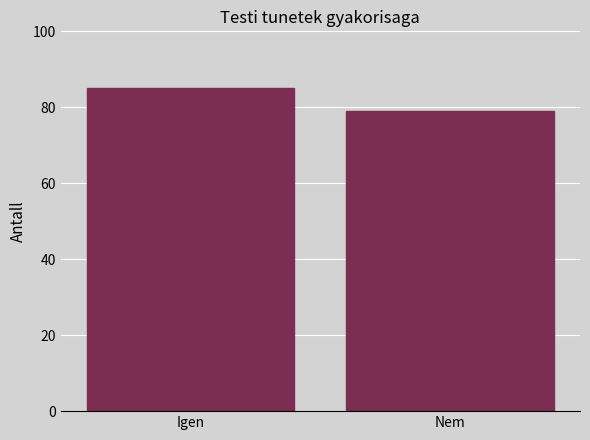

Reading left to right, transcribe all the data shown in this chart.

Igen=85	Nem=79